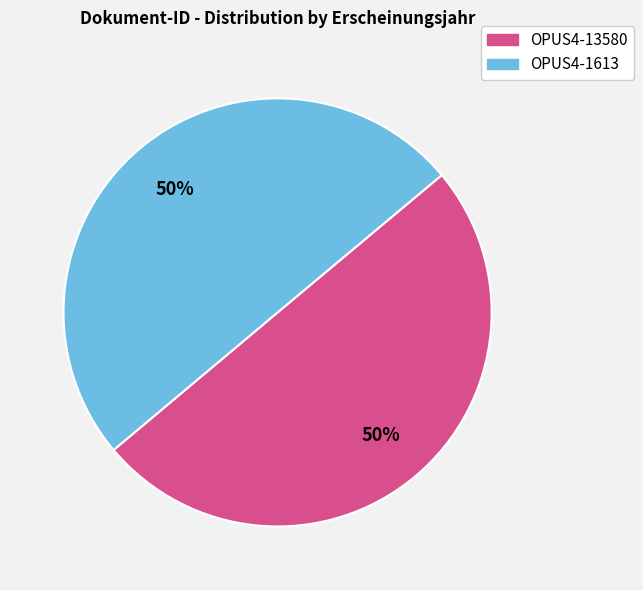

True or false: OPUS4-13580 accounts for 61% of the total.

False